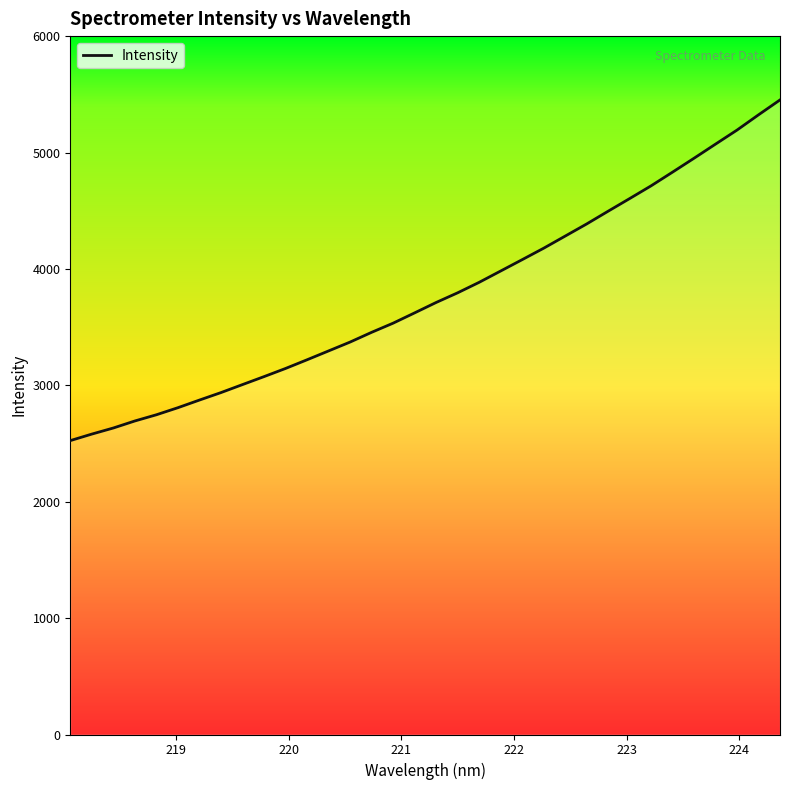

What is the average value?

3778.1